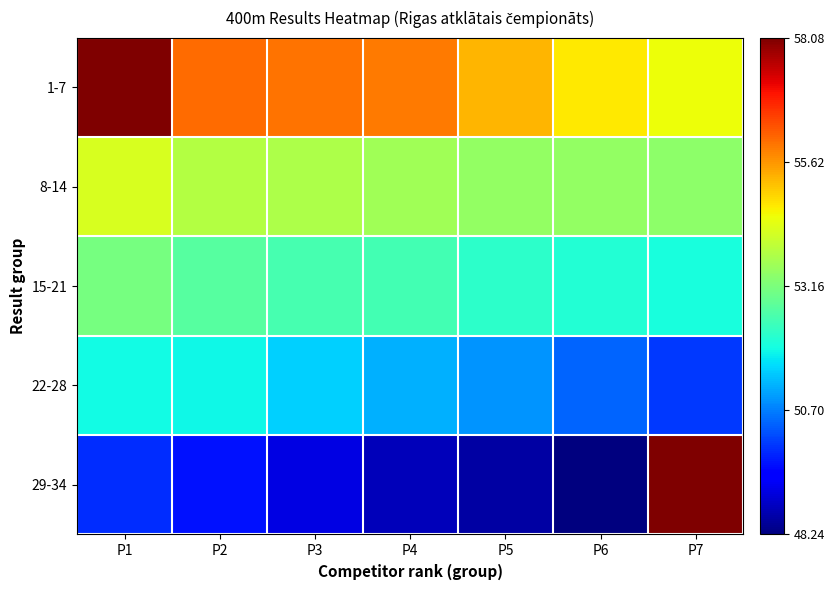

At which category does the chart reach its minimum across all series?

P6